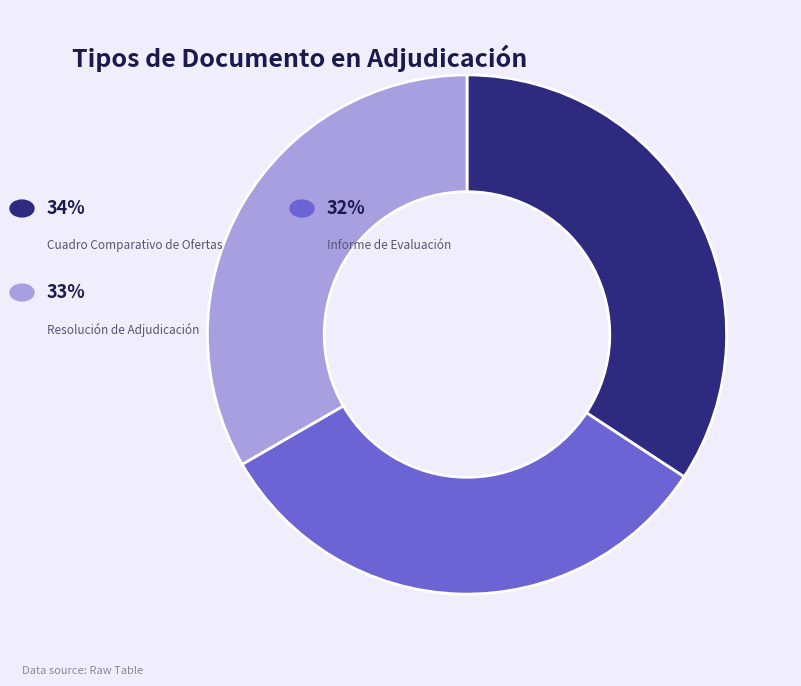

Is there any slice that represents more than half of the pie?

No